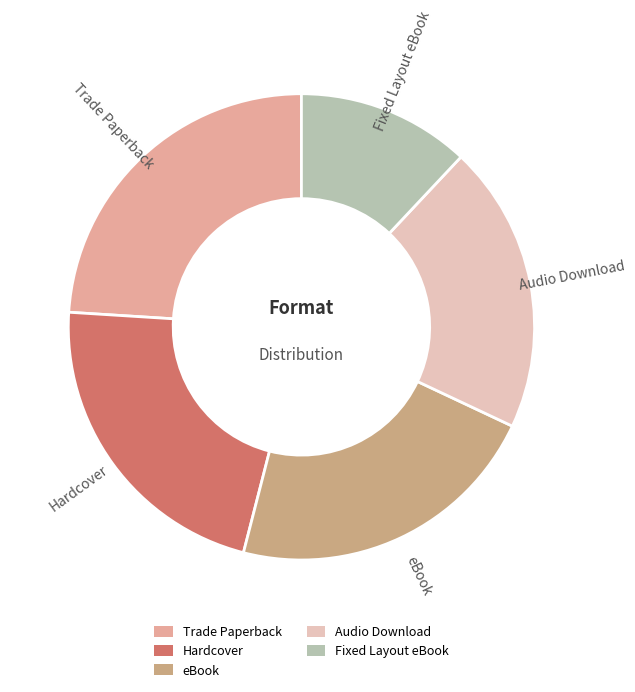

What is the largest slice in the pie chart?

Trade Paperback